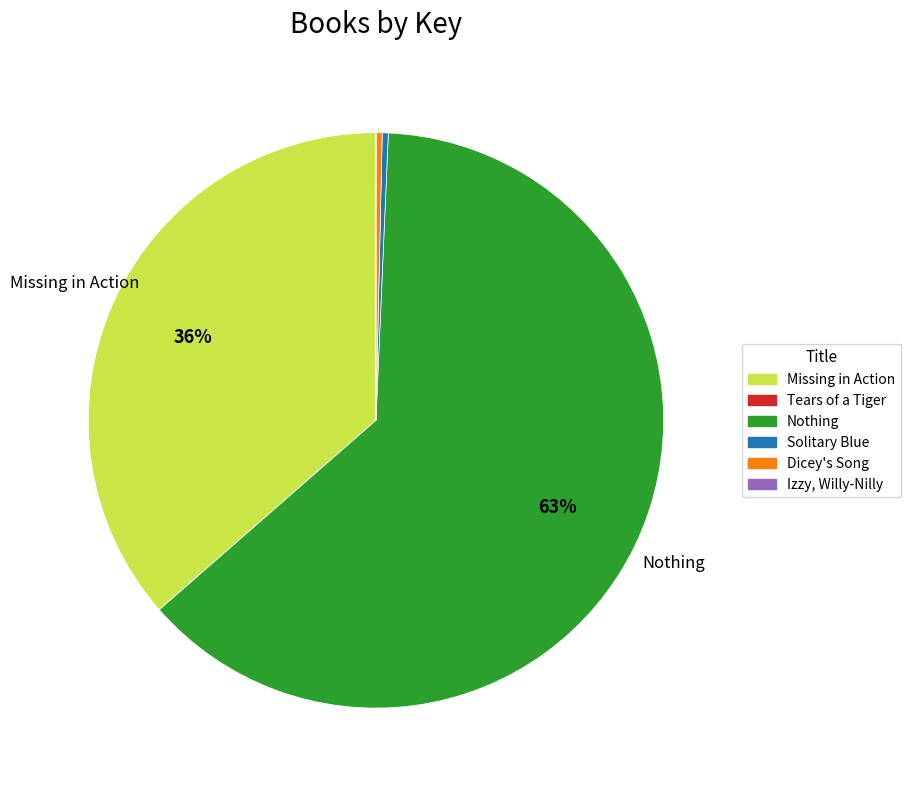

To the nearest percent, what is the average slice percentage?

17%